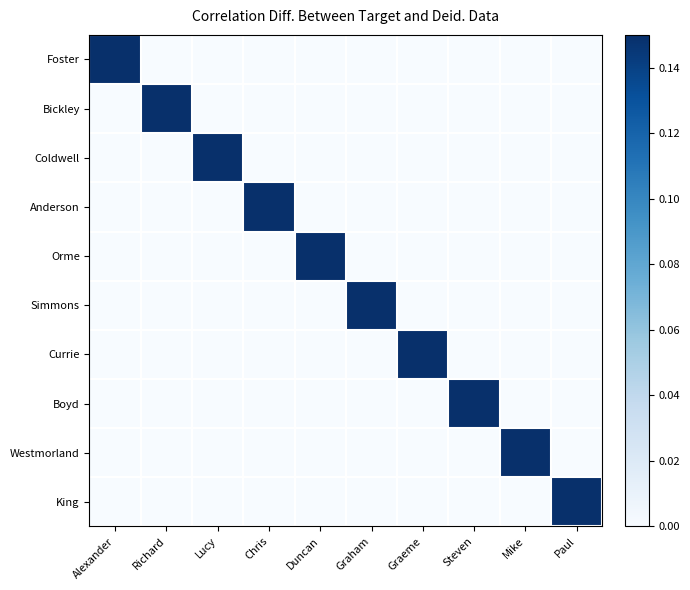

What is the spread (max minus min) of values at Lucy?

0.1